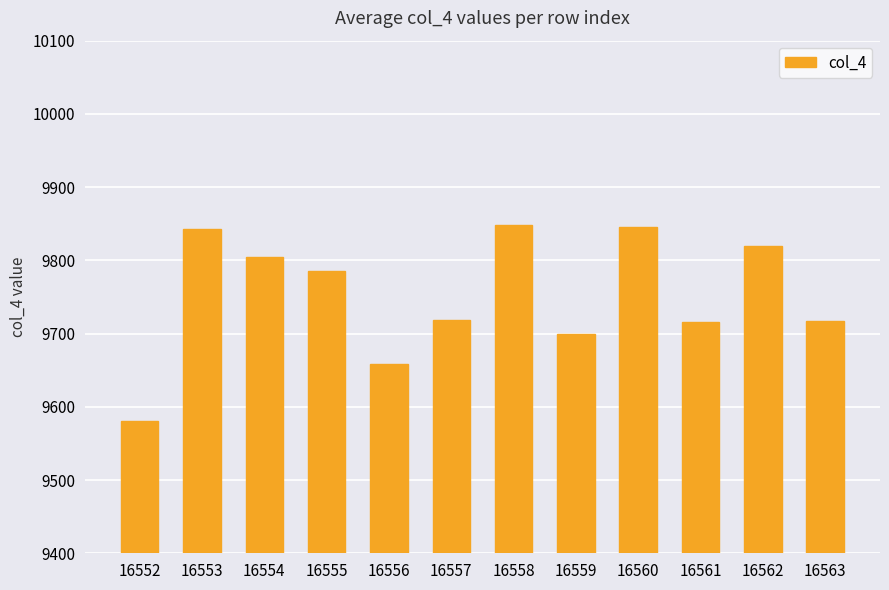

What is the difference between the maximum and minimum values?

268